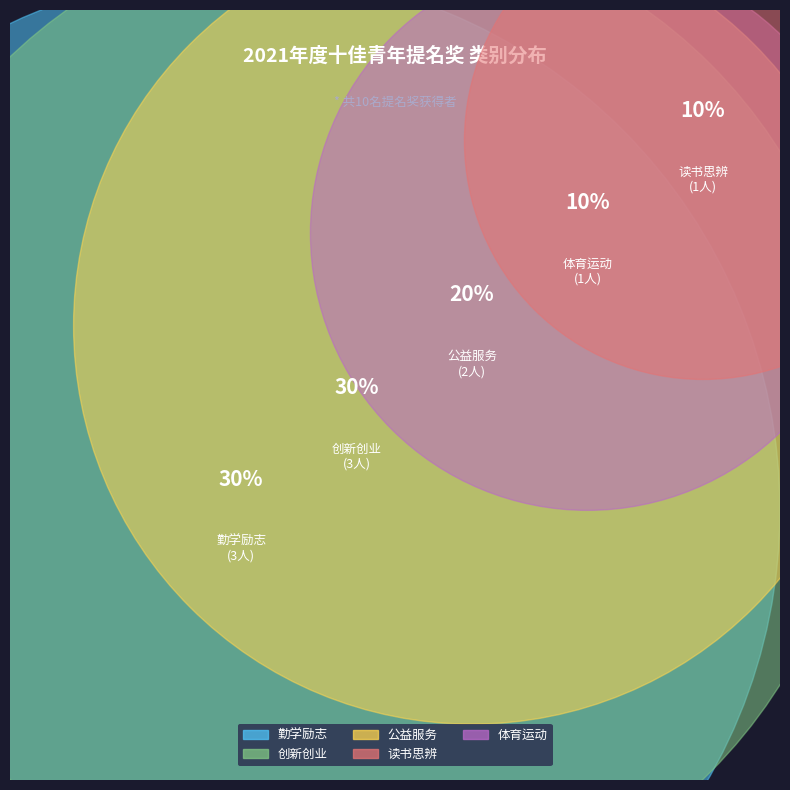

Count the number of slices in the pie.

5